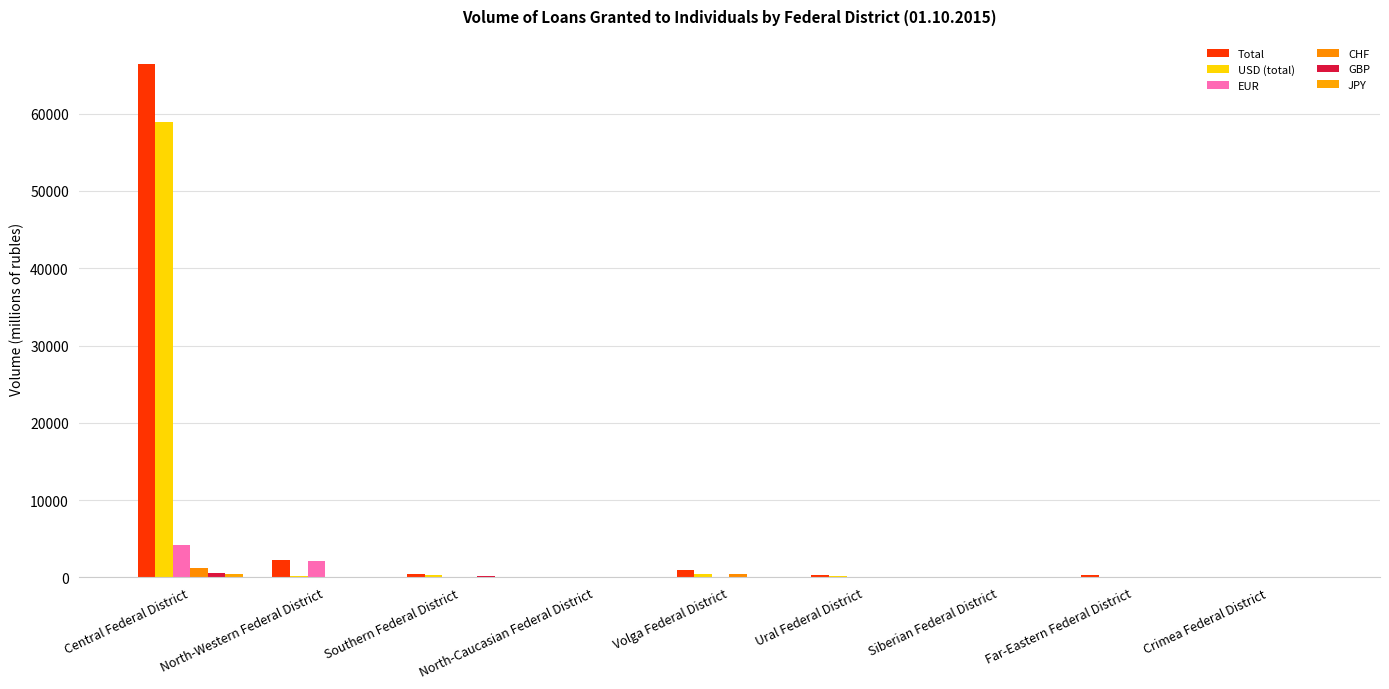

Between Crimea Federal District and Volga Federal District, which is larger?

Volga Federal District